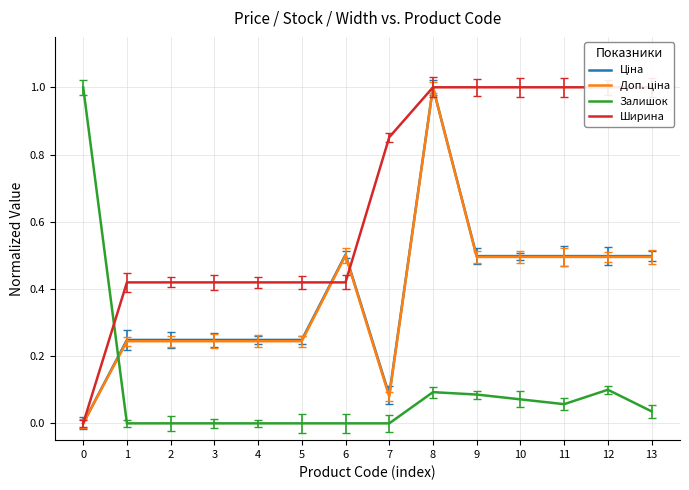

Reading left to right, what are all the values shown in this chart?

Ціна: 0.0	0.2	0.2	0.2	0.2	0.2	0.5	0.1	1.0	0.5	0.5	0.5	0.5	0.5
Доп. ціна: 0.0	0.2	0.2	0.2	0.2	0.2	0.5	0.1	1.0	0.5	0.5	0.5	0.5	0.5
Залишок: 1.0	0.0	0.0	0.0	0.0	0.0	0.0	0.0	0.1	0.1	0.1	0.1	0.1	0.0
Ширина: 0.0	0.4	0.4	0.4	0.4	0.4	0.4	0.9	1.0	1.0	1.0	1.0	1.0	1.0